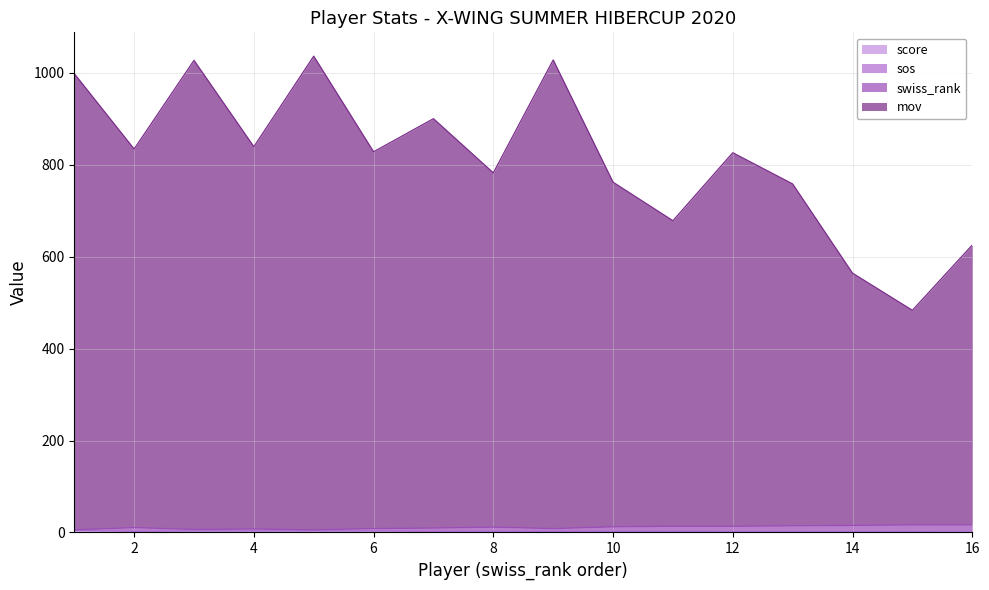

What is the difference between the maximum and second lowest values in the swiss_rank series?

10.9